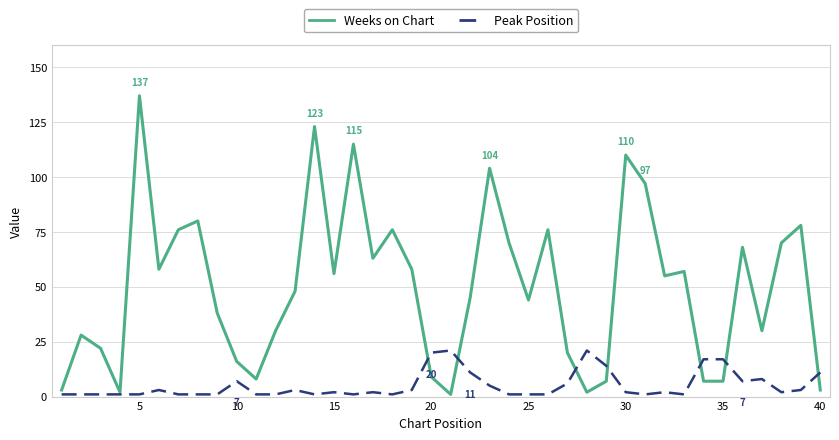

Which series has the largest range (max minus min)?

Weeks on Chart